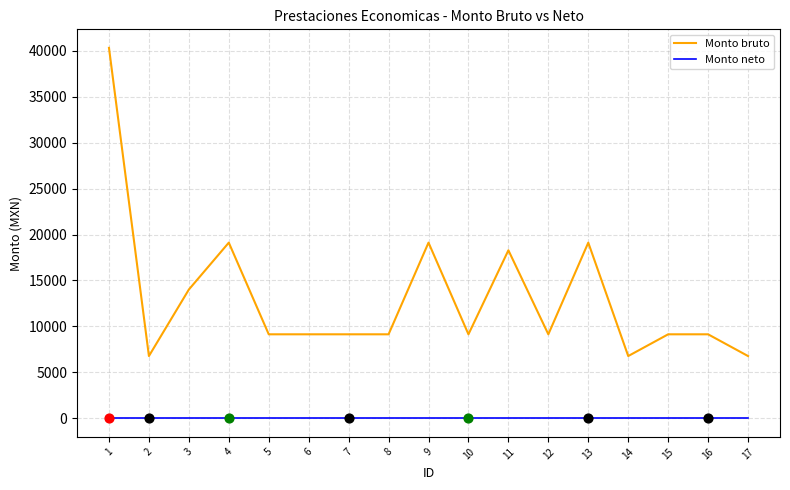

At how many categories does at least one series exceed 38405?

1